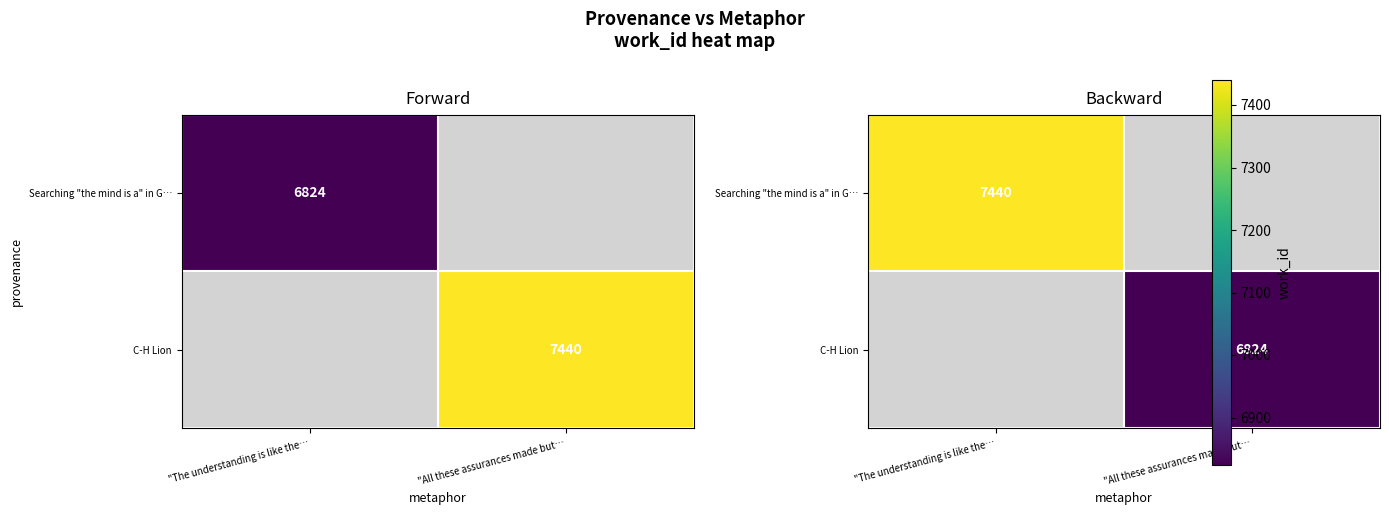

List the series in order of their overall mean, highest first.

Searching "the mind is a" in G…, C-H Lion